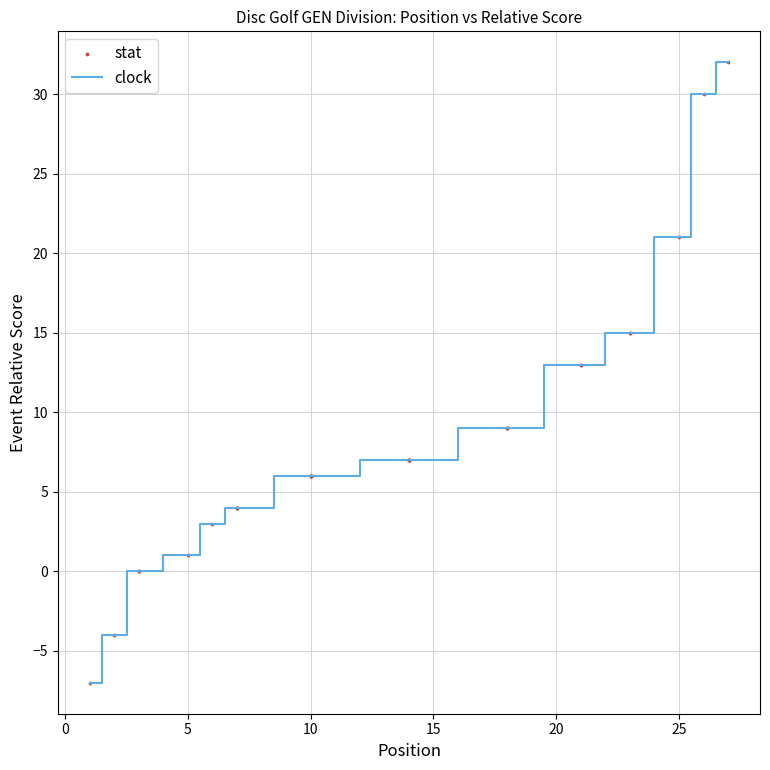

What is the smallest value displayed?

-7